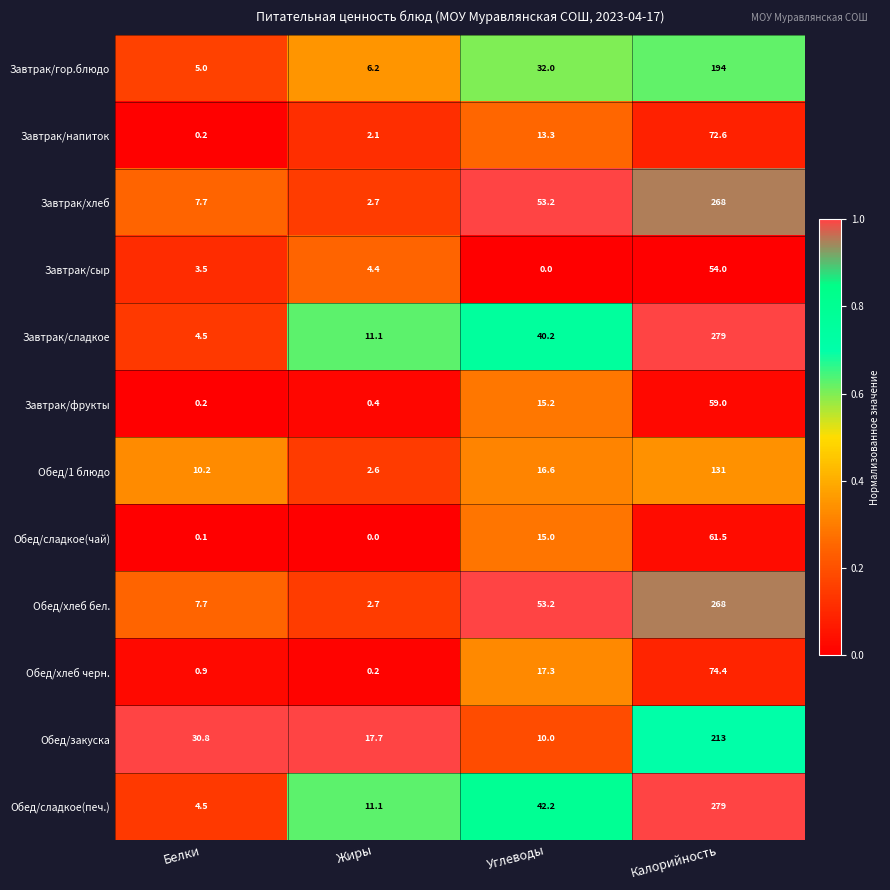

Count the number of data series in this chart.

12